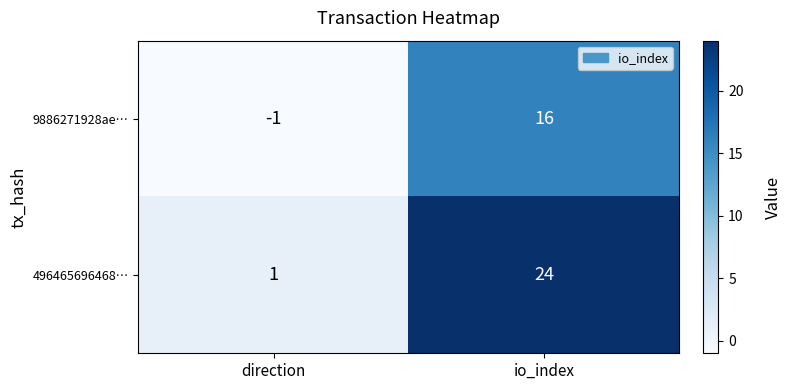

Where is 496465696468… nearest to the value 12?

direction